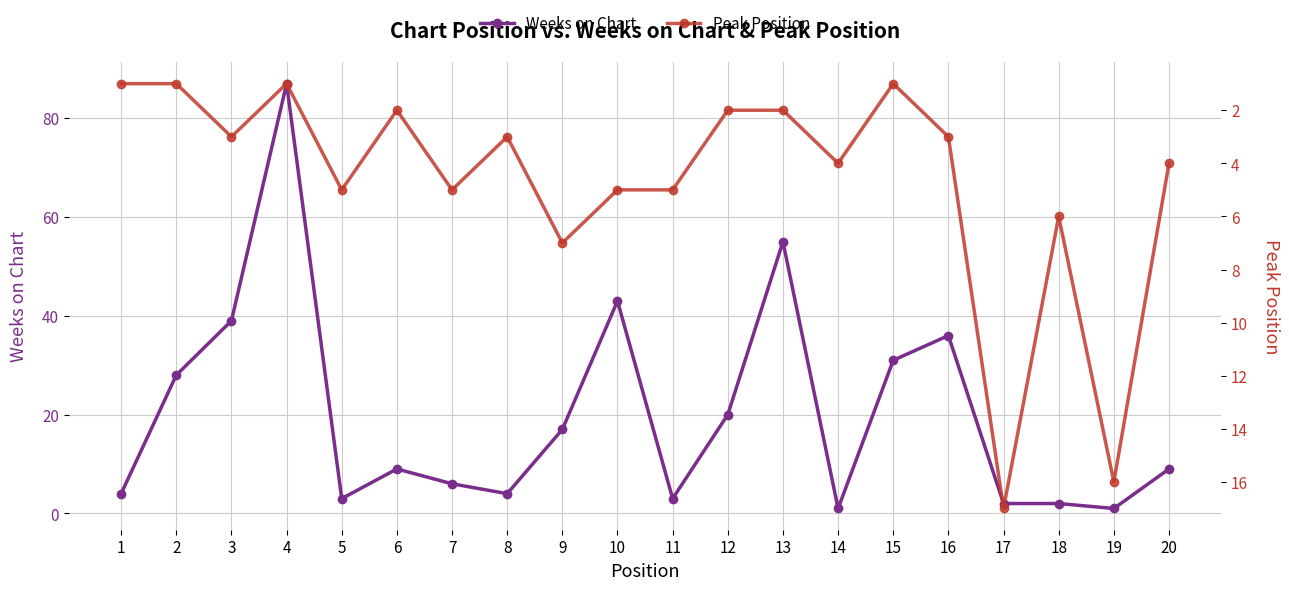

List the series in order of their peak value, lowest first.

Peak Position, Weeks on Chart